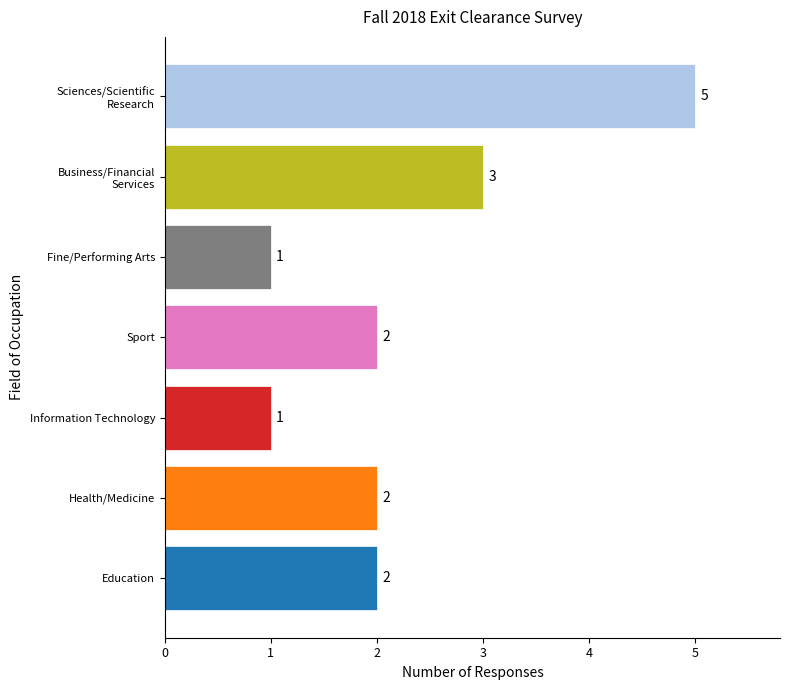

The chart shows a value of 2 at Education. True or false?

True